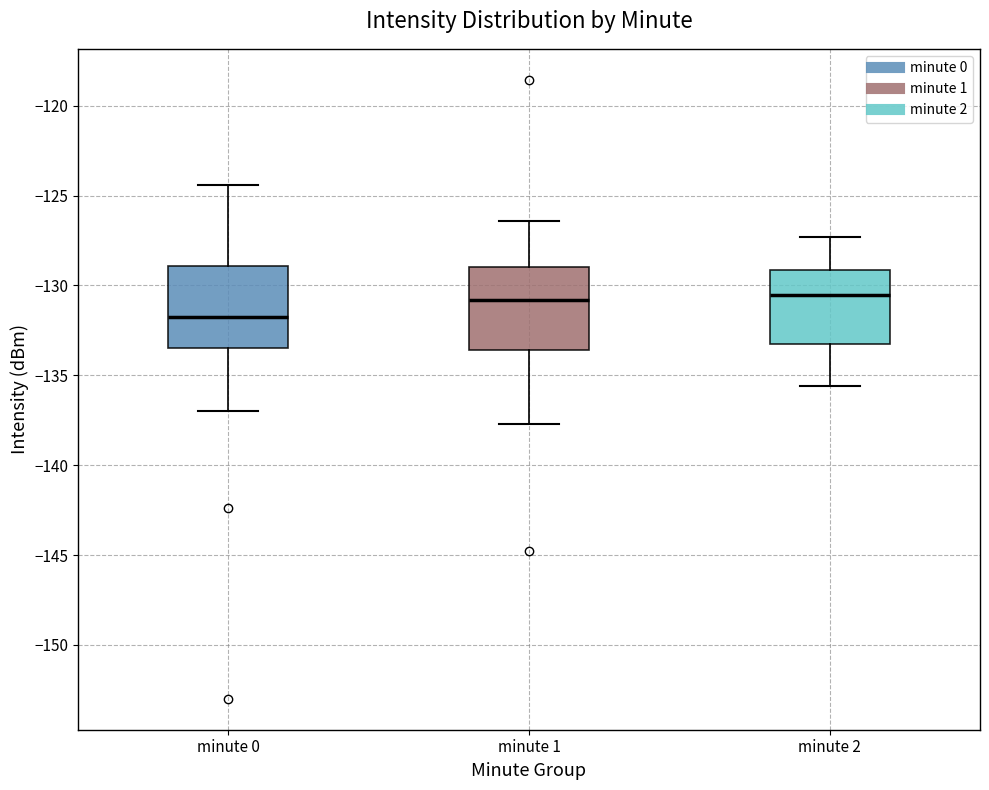

Reading left to right, transcribe this box plot: for each box, give where its median line is, the range the box spans, and where its two whiskers end, as read against the y-axis. The values are not printed on the chart, so give them approximately, as read against the axis.

minute 0: median -131.5, box -133.5 to -129.0, whiskers -137.0 to -124.5
minute 1: median -131.0, box -133.5 to -129.0, whiskers -137.5 to -126.5
minute 2: median -130.5, box -133.0 to -129.0, whiskers -135.5 to -127.5